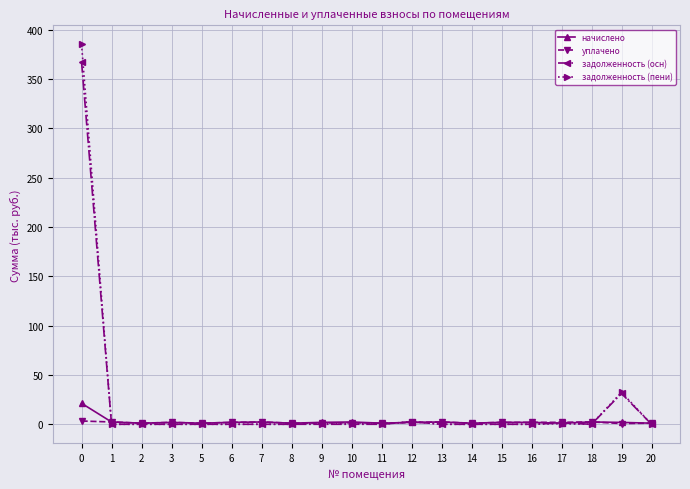

True or false: уплачено has more than 1 interior local peaks.

True